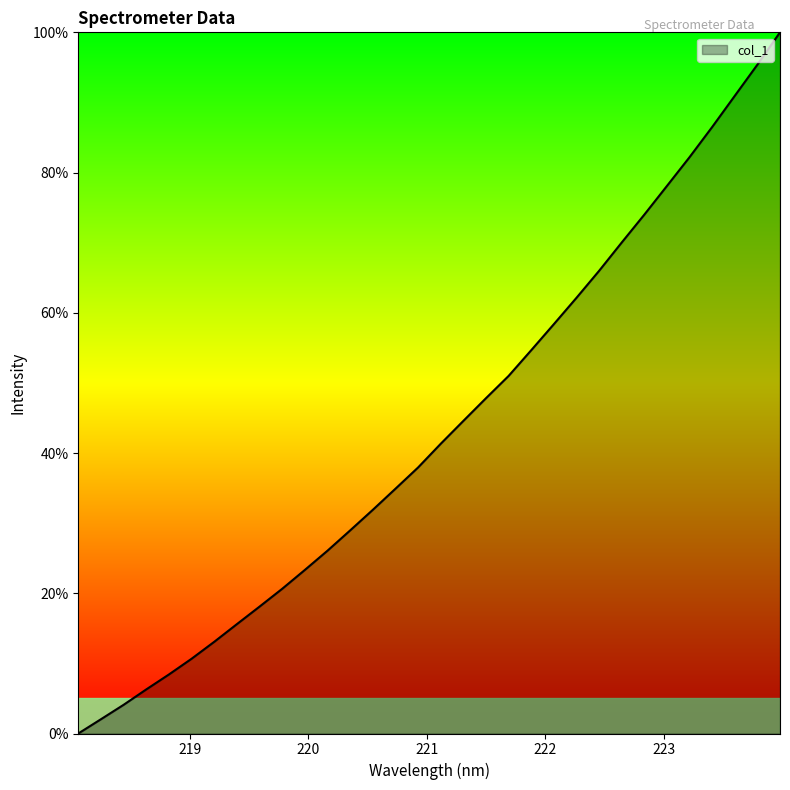

What is the greatest value displayed?

100.0